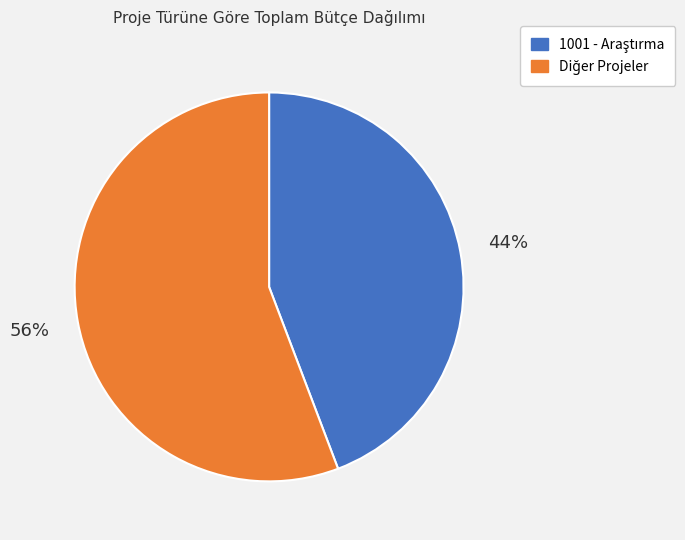

How many slices are in this pie chart?

2